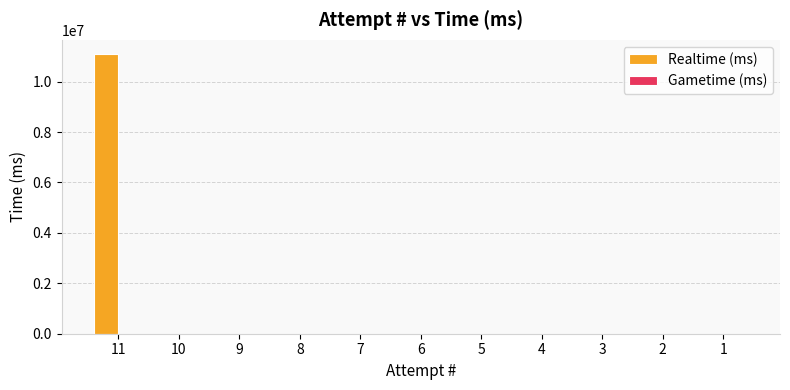

How many categories are shown in the chart?

11